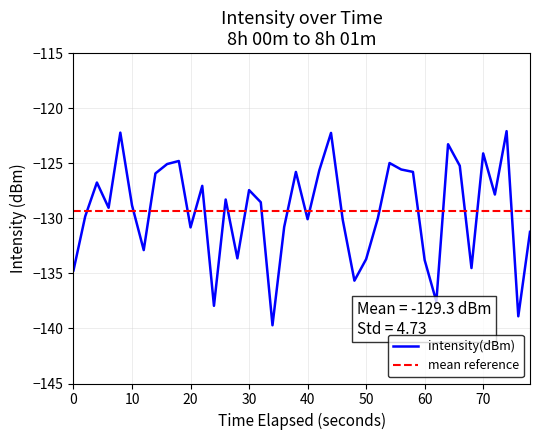

Which series has the largest range (max minus min)?

intensity(dBm)